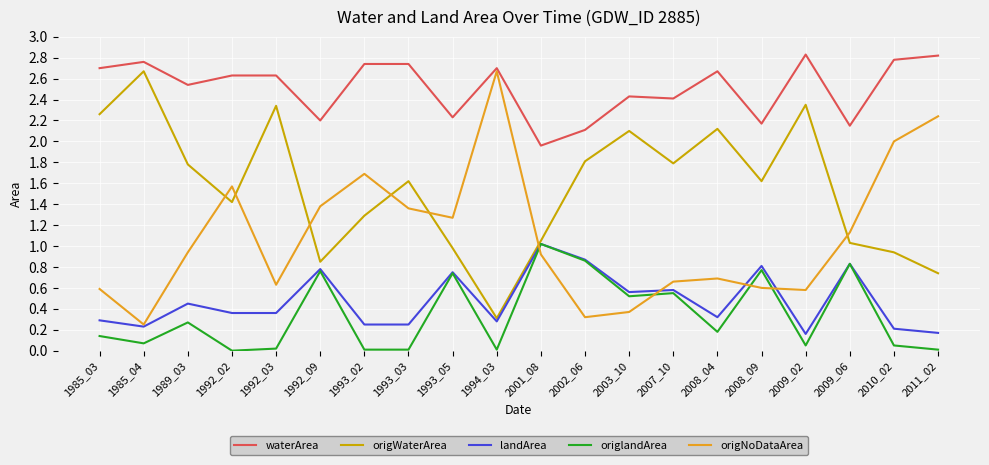

The value of landArea at 2009_06 is 0.8. True or false?

True